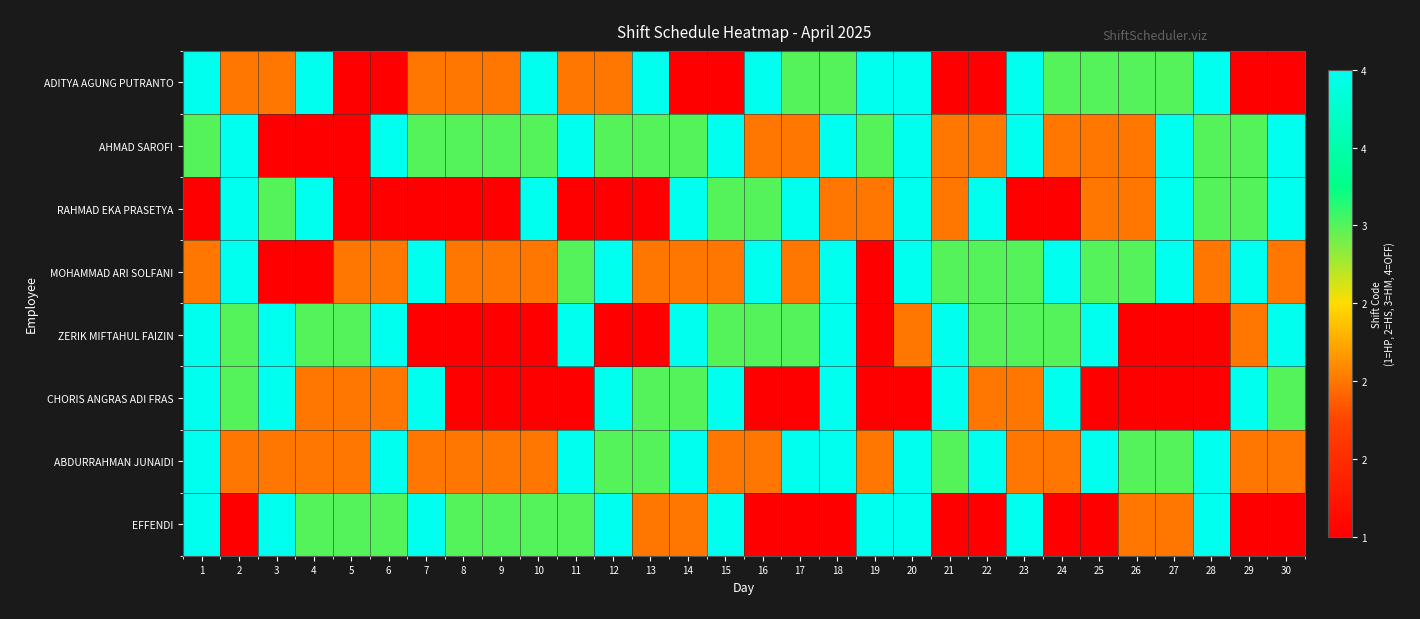

Between 4 and 22, which series saw the biggest shift?

ADITYA AGUNG PUTRANTO